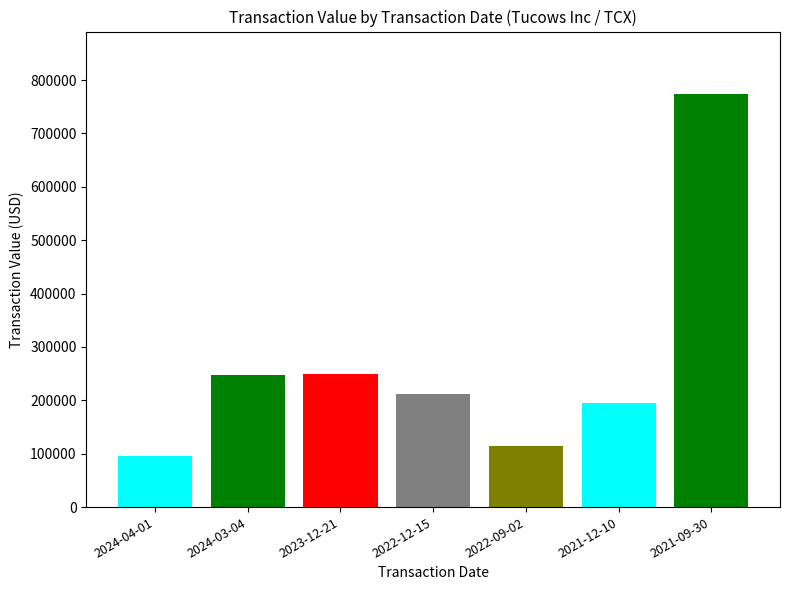

What is the label of the 6th bar from the right?

2024-03-04